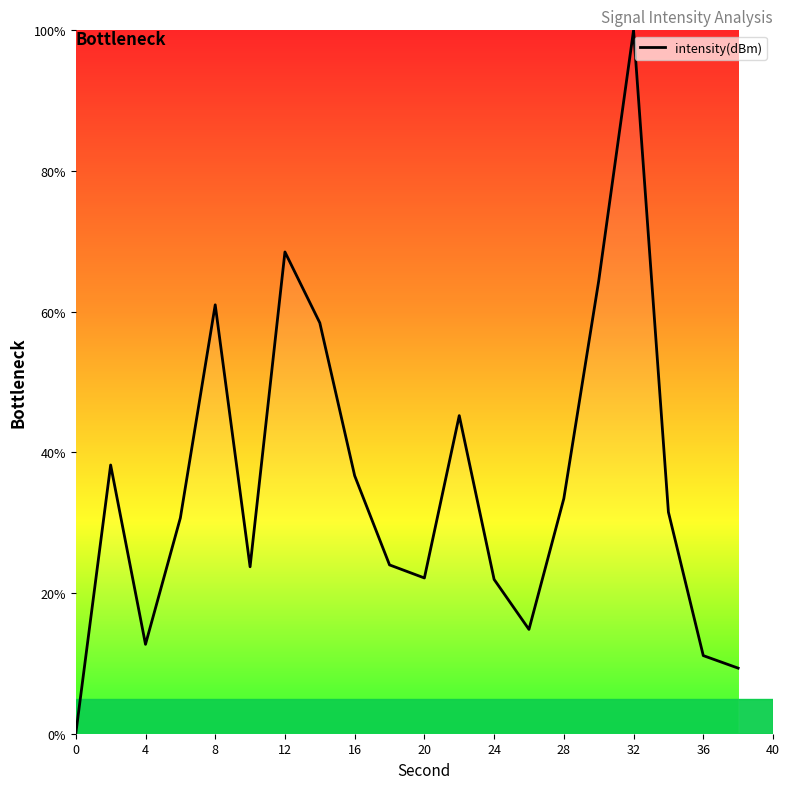

What is the difference between the maximum and minimum values?

100.0